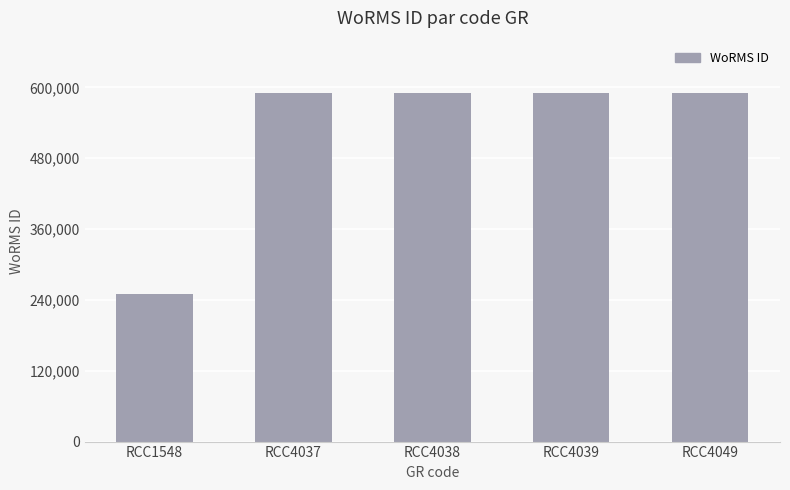

Reading left to right, transcribe all the data shown in this chart.

RCC1548=249731	RCC4037=590559	RCC4038=590559	RCC4039=590559	RCC4049=590559